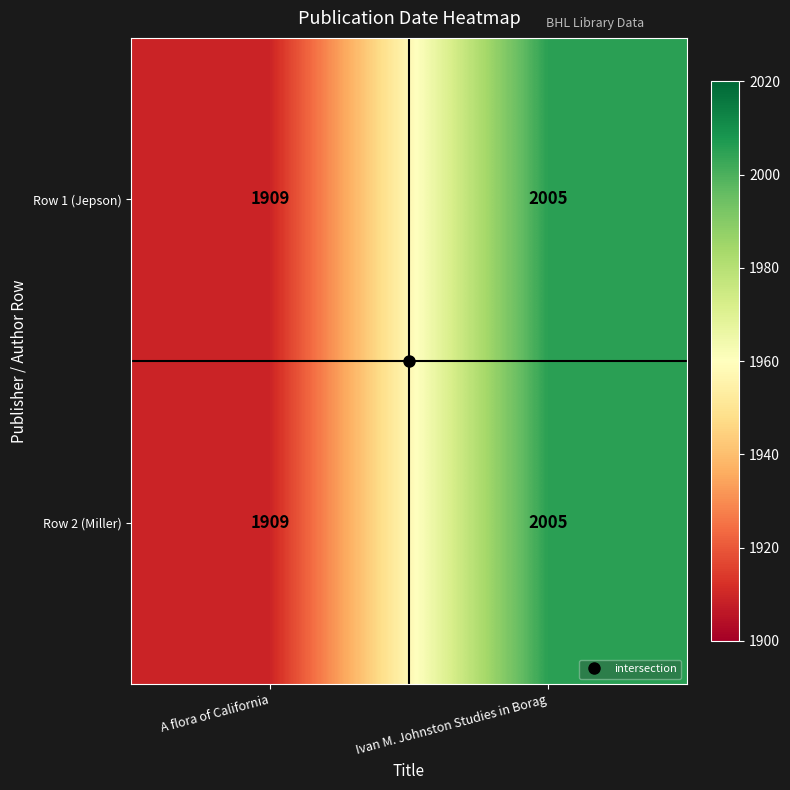

Where is Row 2 (Miller) nearest to the value 1957?

A flora of California